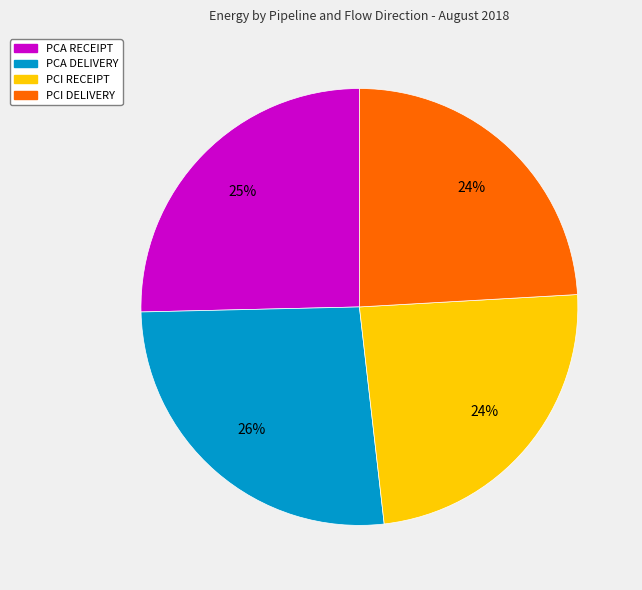

Which slice is the largest?

PCA DELIVERY